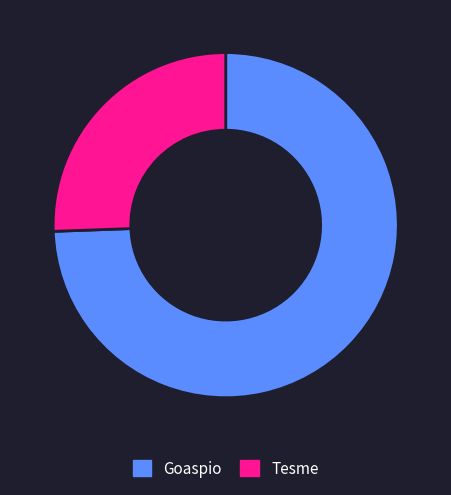

Which category has the biggest portion of the pie?

Goaspio